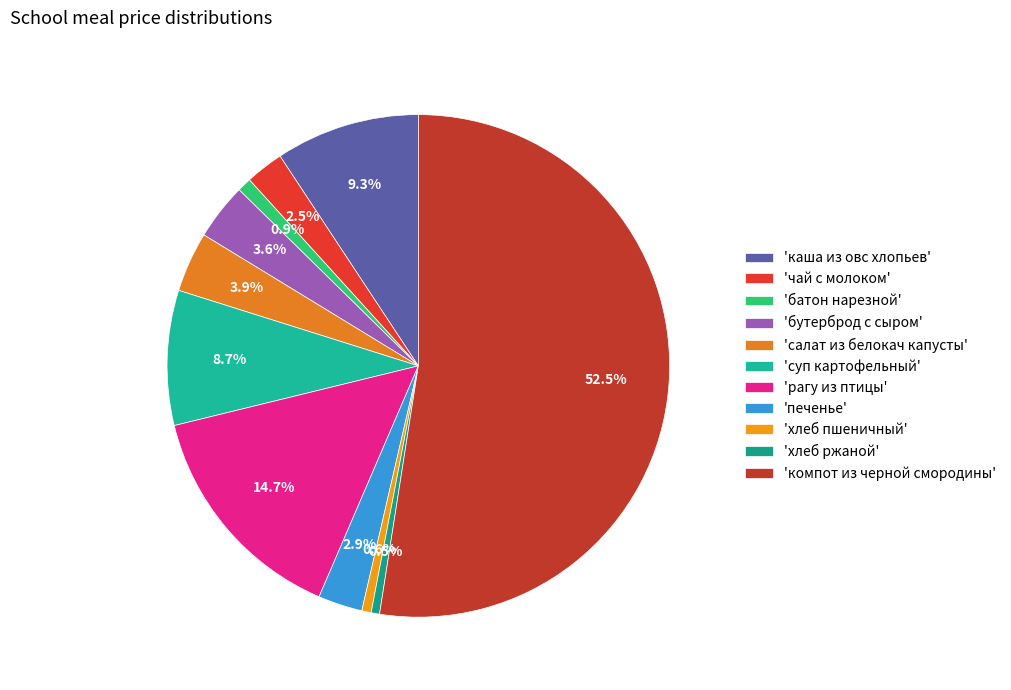

What is the largest slice in the pie chart?

'компот из черной смородины'